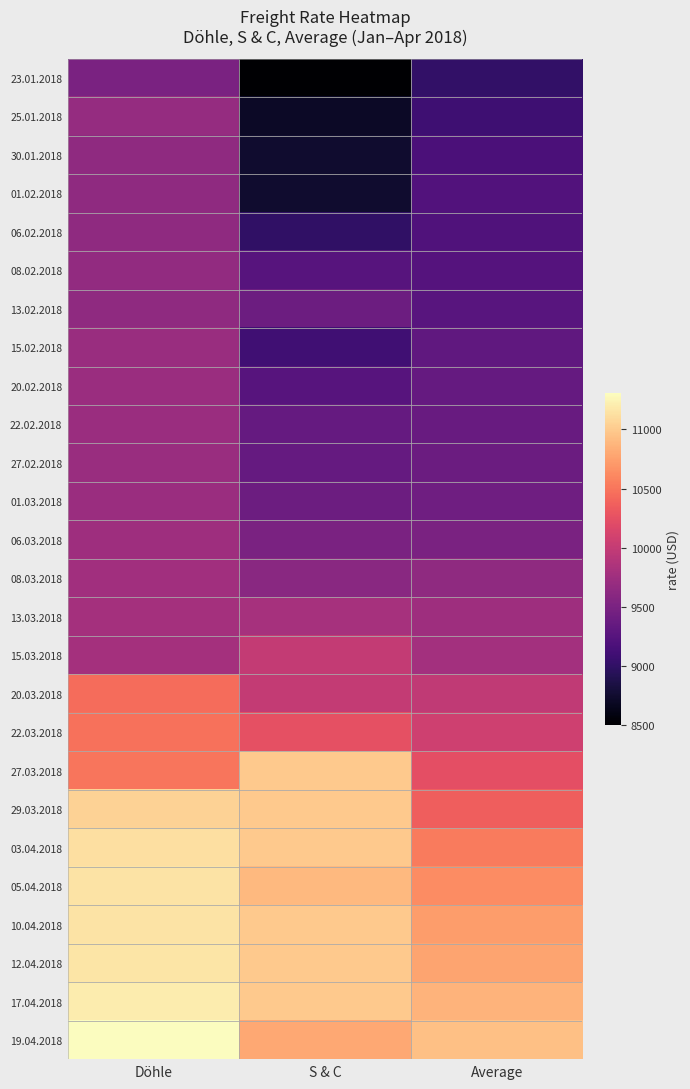

At how many categories does at least one series exceed 9833?

3